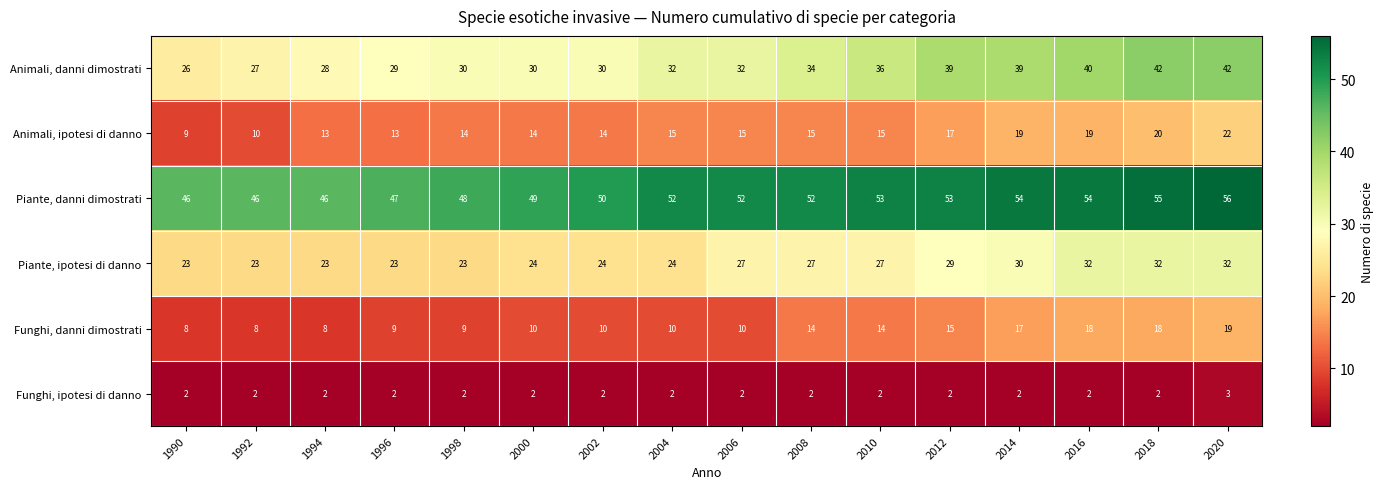

True or false: Animali, danni dimostrati has a value of 50 at 2010.

False